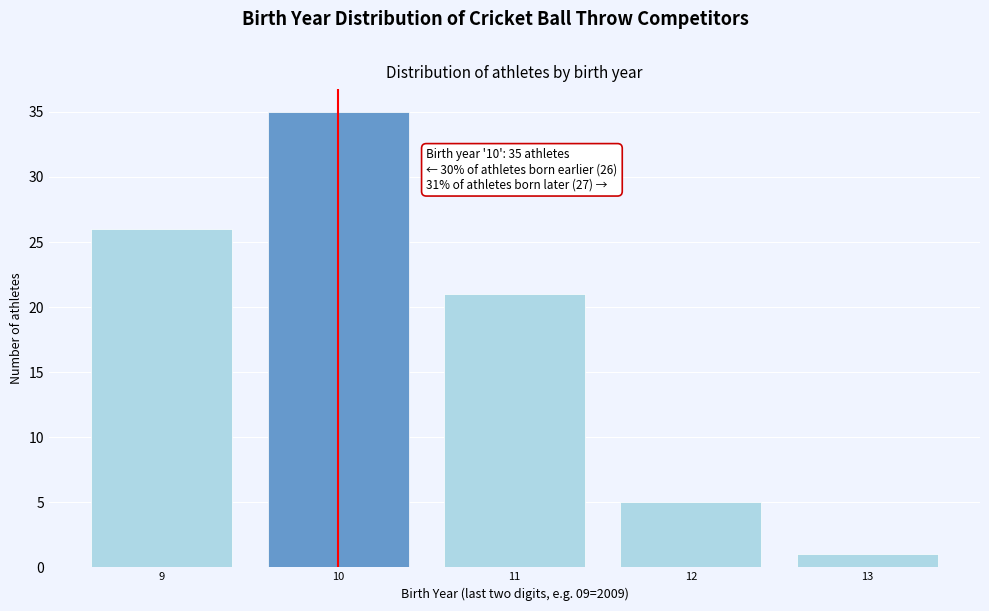

Reading left to right, what are all the values shown in this chart?

9=26	10=35	11=21	12=5	13=1